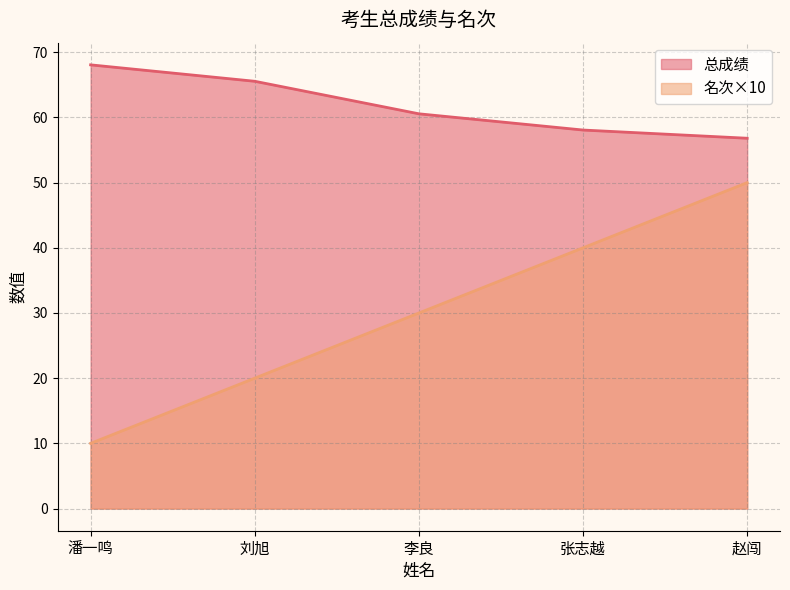

Between 李良 and 潘一鸣, which is larger?

潘一鸣